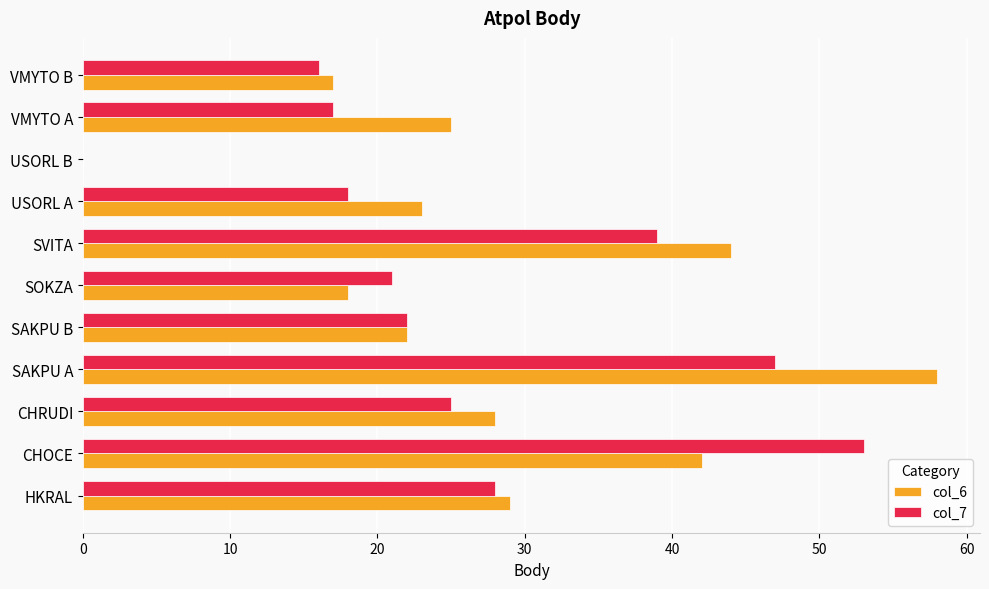

What is the total value across all series at SAKPU A?

105